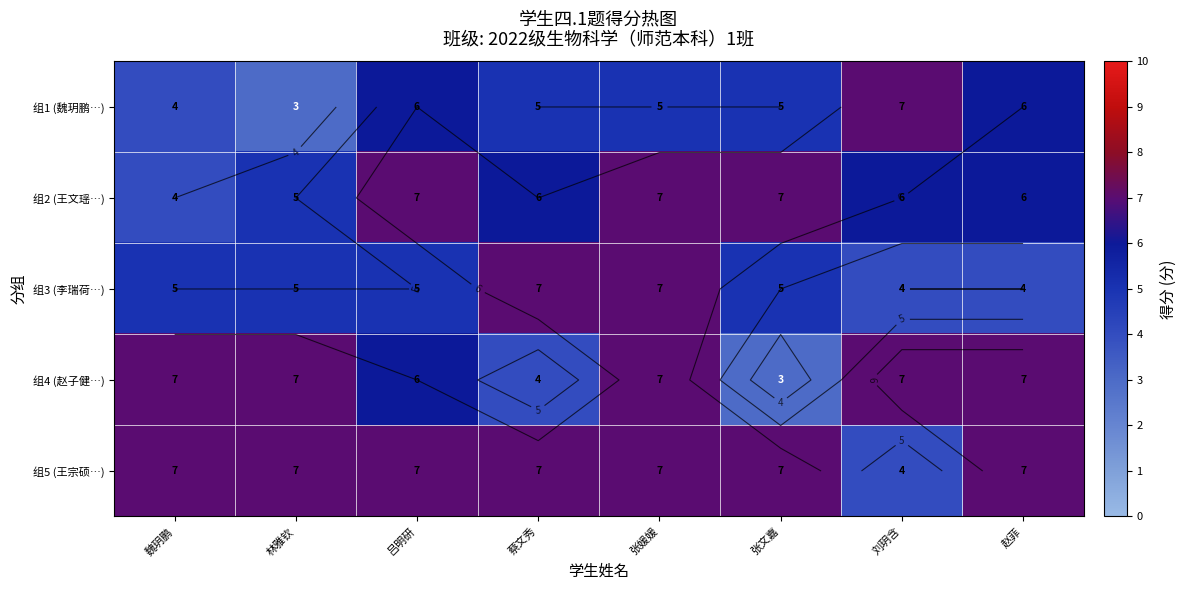

How many 组1 (魏玥鹏…) values are between 5 and 6?

5